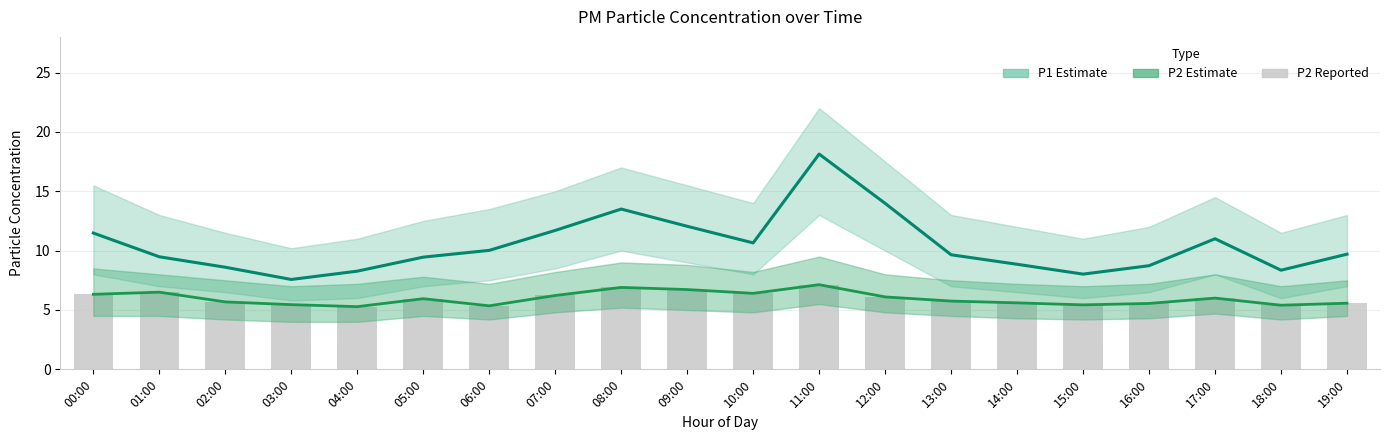

Reading left to right, extract all data points from this chart.

P1 (PM10): 00:00=11.5	01:00=9.5	02:00=8.6	03:00=7.6	04:00=8.3	05:00=9.4	06:00=10.0	07:00=11.7	08:00=13.5	09:00=12.1	10:00=10.7	11:00=18.1	12:00=14.0	13:00=9.7	14:00=8.8	15:00=8.0	16:00=8.7	17:00=11.0	18:00=8.3	19:00=9.7
P2 (PM2.5): 00:00=6.3	01:00=6.5	02:00=5.7	03:00=5.5	04:00=5.3	05:00=6.0	06:00=5.3	07:00=6.2	08:00=6.9	09:00=6.7	10:00=6.4	11:00=7.1	12:00=6.1	13:00=5.8	14:00=5.6	15:00=5.4	16:00=5.5	17:00=6.0	18:00=5.4	19:00=5.6
P2: 00:00=6.3	01:00=6.5	02:00=5.7	03:00=5.5	04:00=5.3	05:00=6.0	06:00=5.3	07:00=6.2	08:00=6.9	09:00=6.7	10:00=6.4	11:00=7.1	12:00=6.1	13:00=5.8	14:00=5.6	15:00=5.4	16:00=5.5	17:00=6.0	18:00=5.4	19:00=5.6